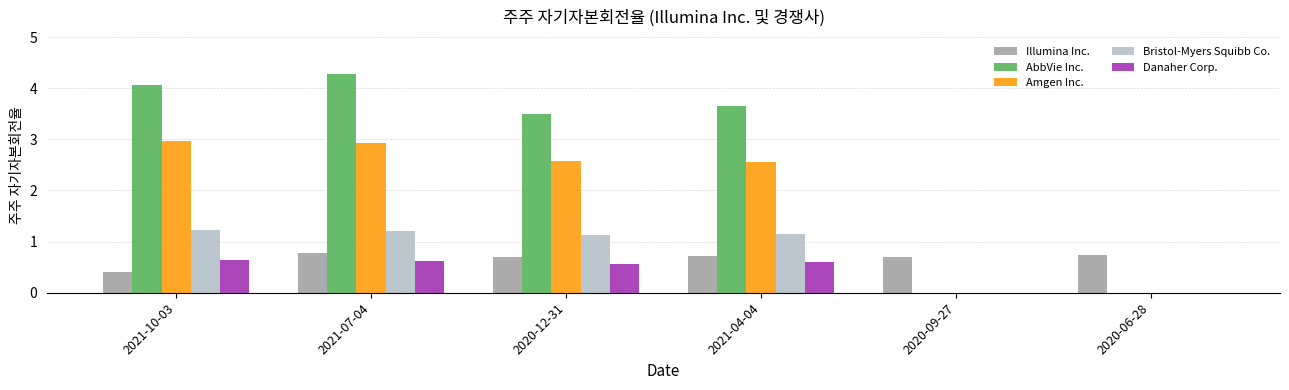

What is the maximum value shown in the chart?

4.3